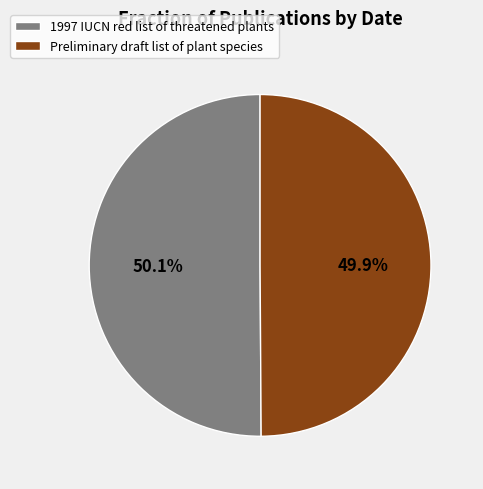

Combined, do 1997 IUCN red list of threatened plants and Preliminary draft list of plant species account for over 50%?

Yes